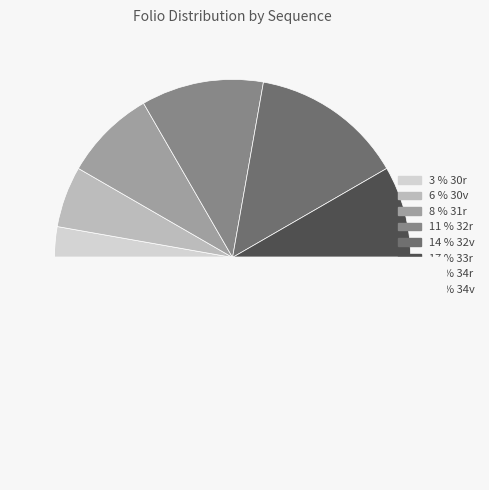

Is 31r the majority of the pie?

No